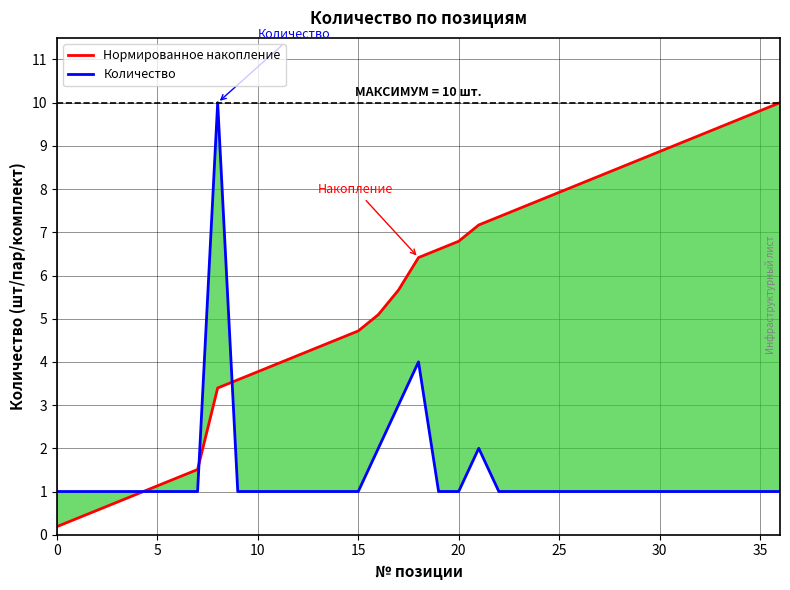

Count the number of data series in this chart.

2